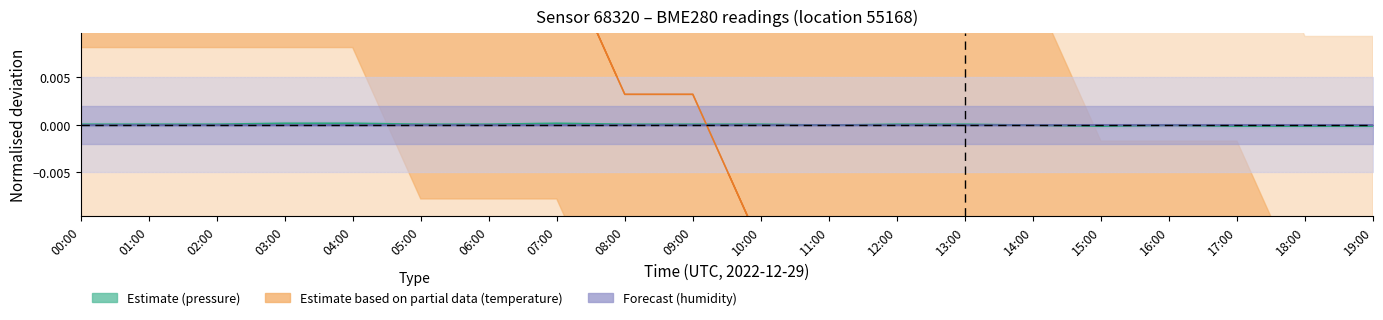

Where is the first local minimum for pressure?

11:00